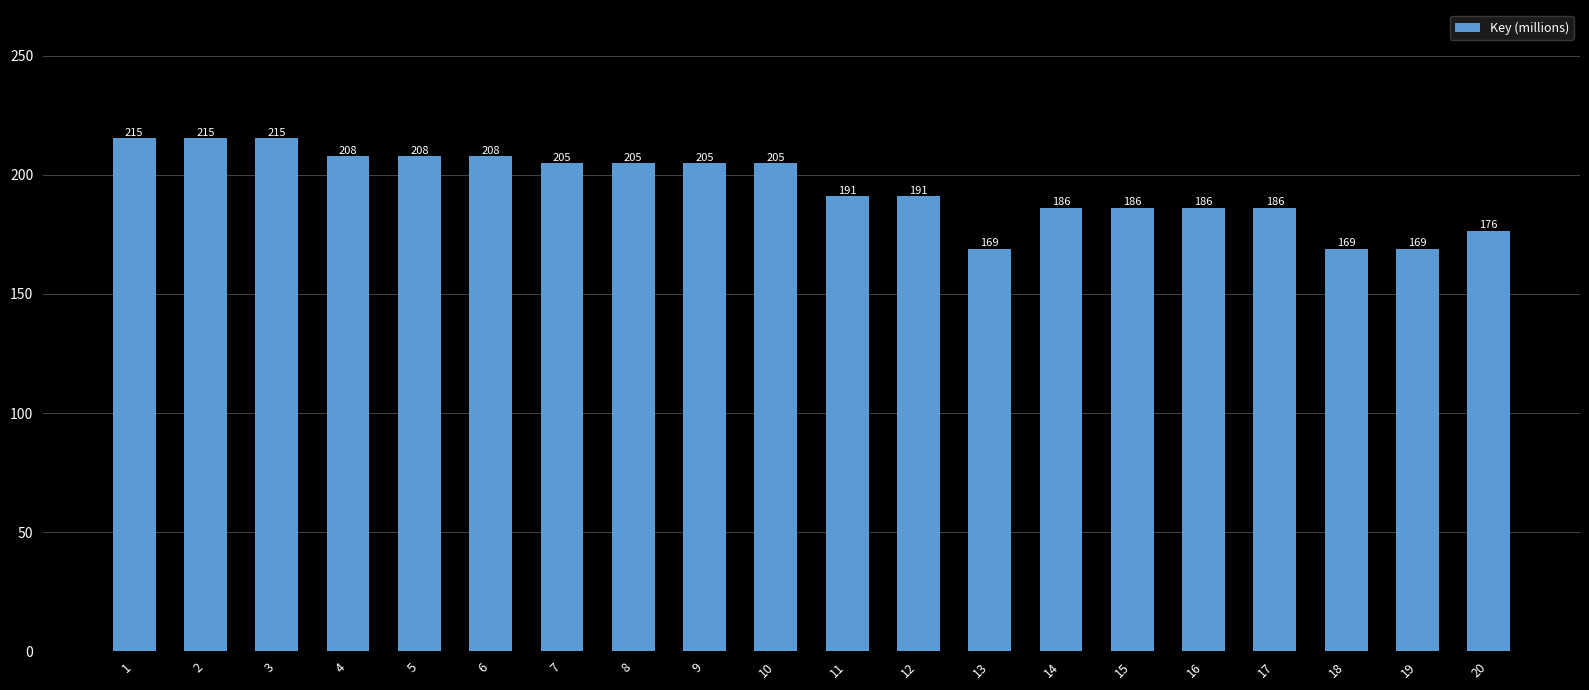

What is the smallest value displayed?

168.9